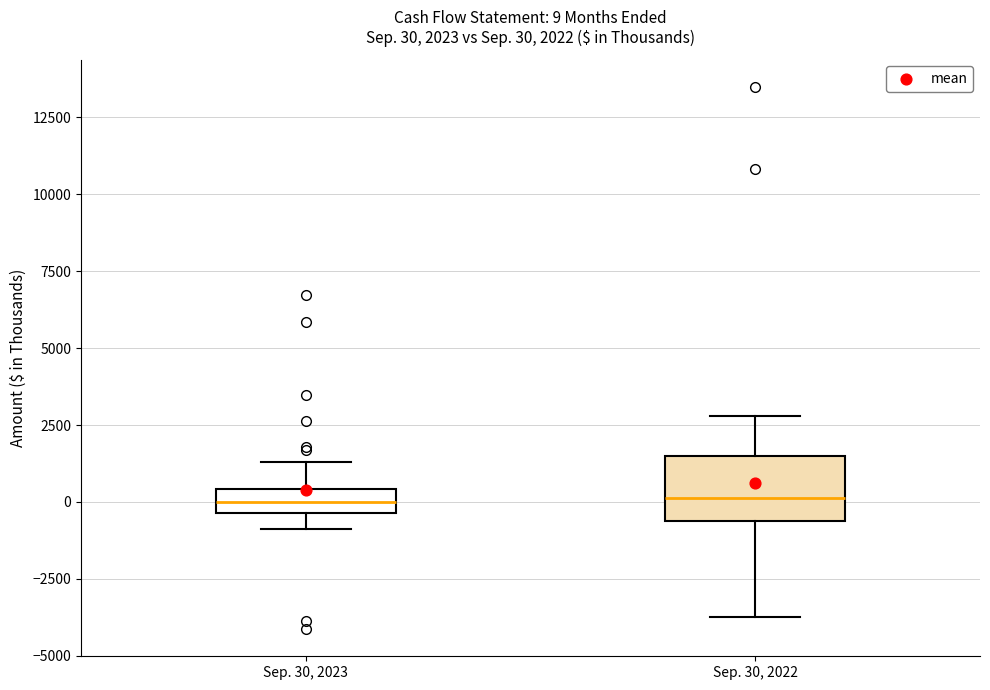

Which box is the tallest, from its lower edge to its upper edge?

Sep. 30, 2022